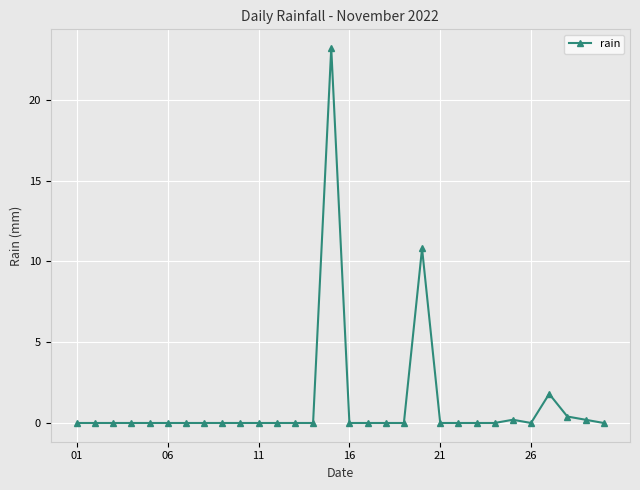

True or false: there are more than 2 points higher than both neighbors.

True